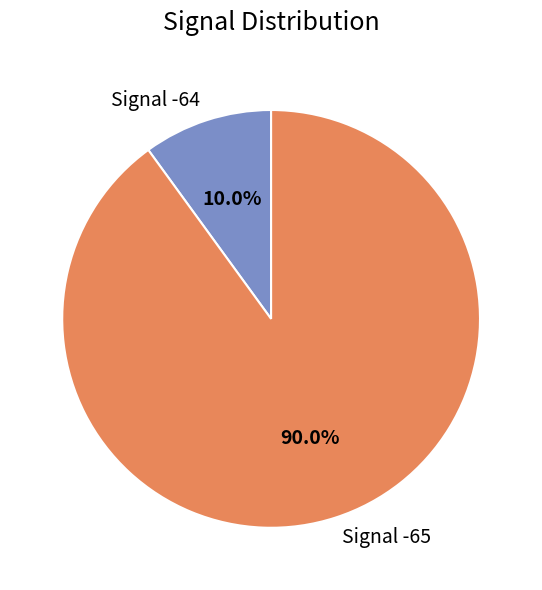

Is there a majority slice in this chart?

Yes